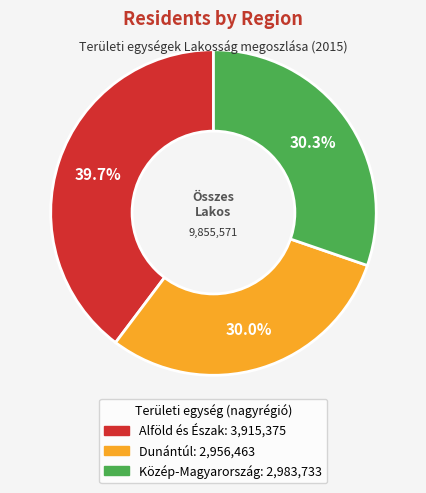

Is there a majority slice in this chart?

No